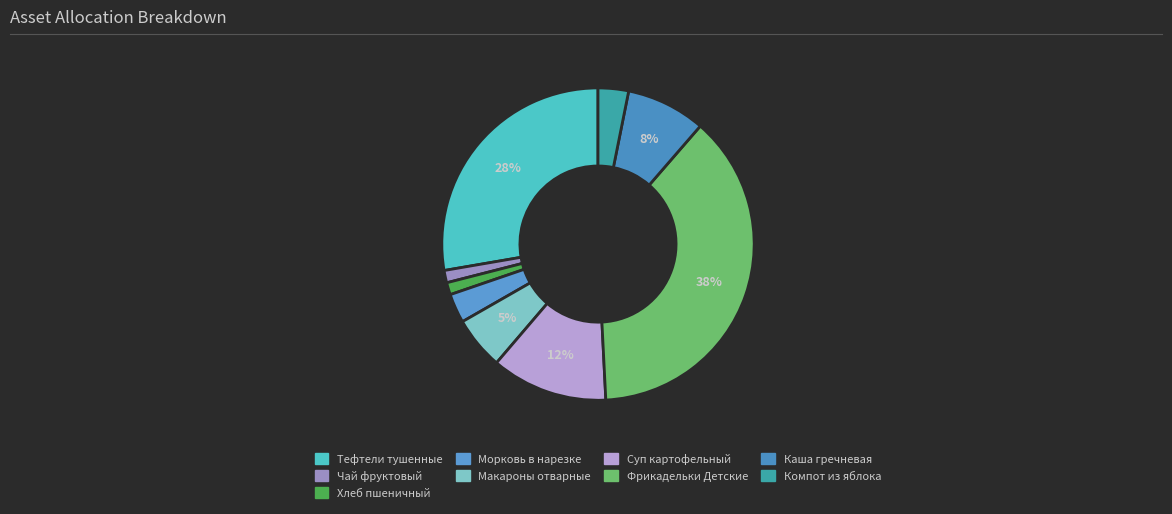

How many slices are in this pie chart?

9